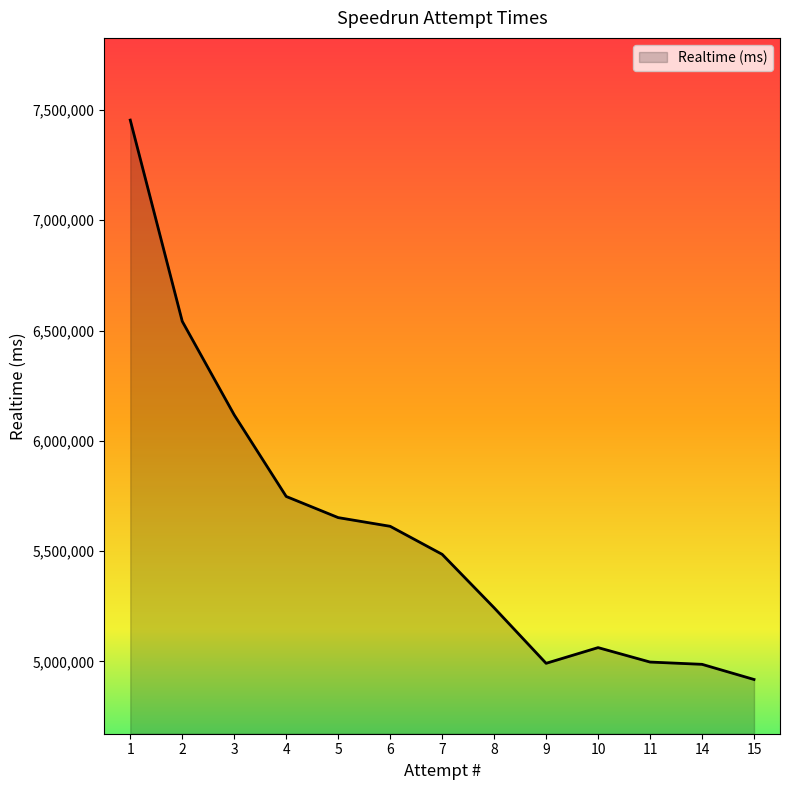

Where is the first local minimum?

9